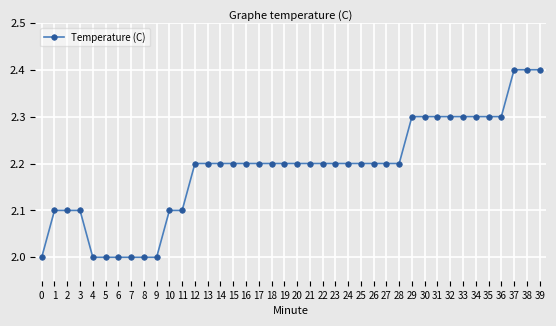

What is the difference between the second highest and minimum values?

0.4